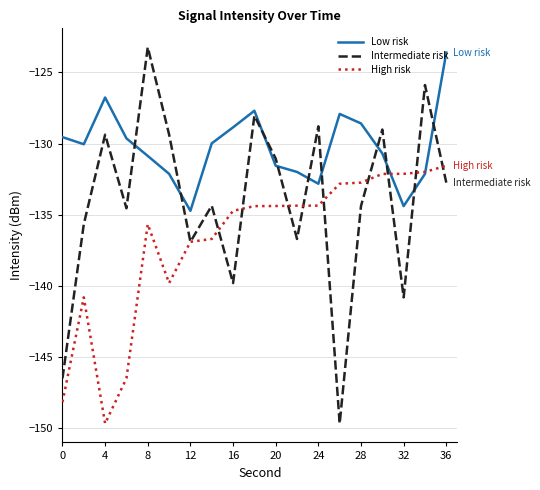

How many intersections are there between Low risk and Intermediate risk?

10